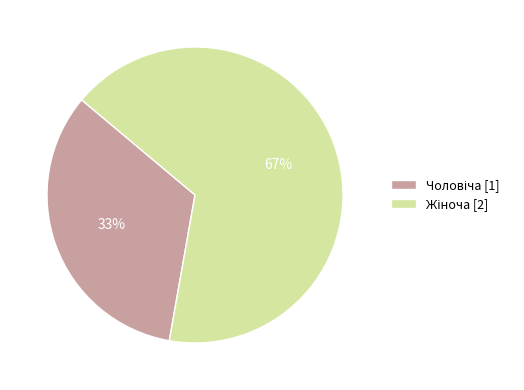

To the nearest percent, what is the average slice percentage?

50%